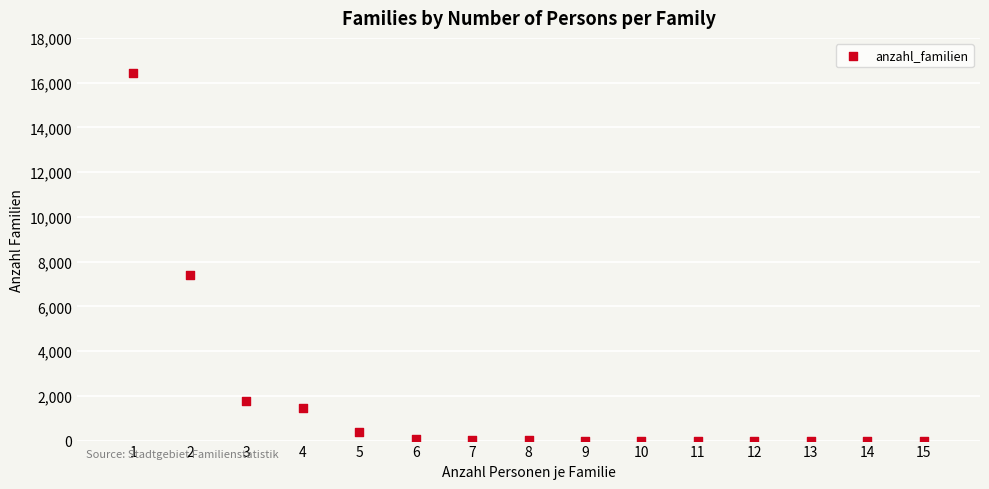

What Y value in the scatter plot is closest to 8215?

7420